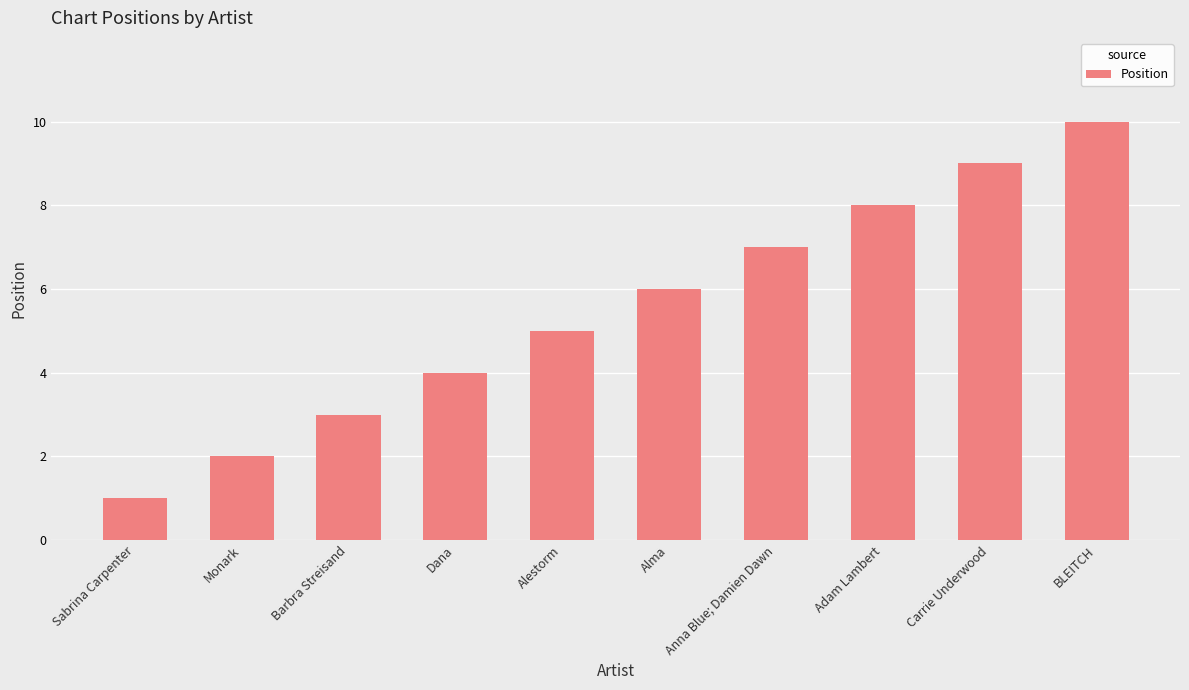

What is the difference between the maximum and minimum values?

9